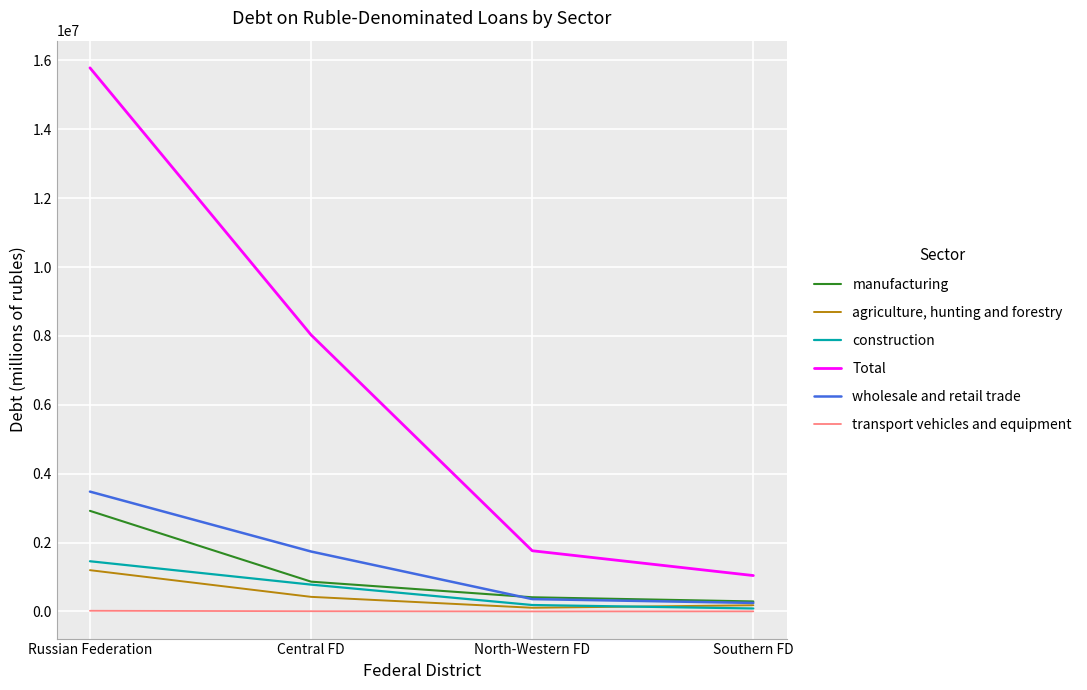

Which series has the largest range (max minus min)?

Total